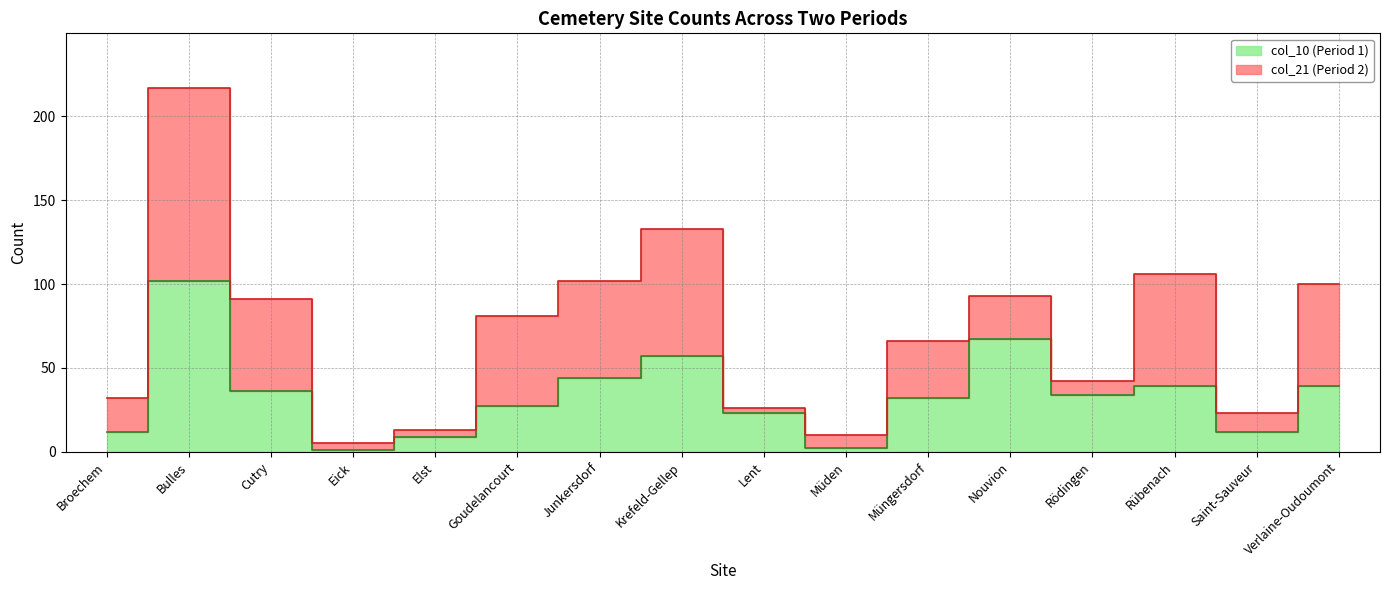

Does the chart display data point markers on the line(s)?

No